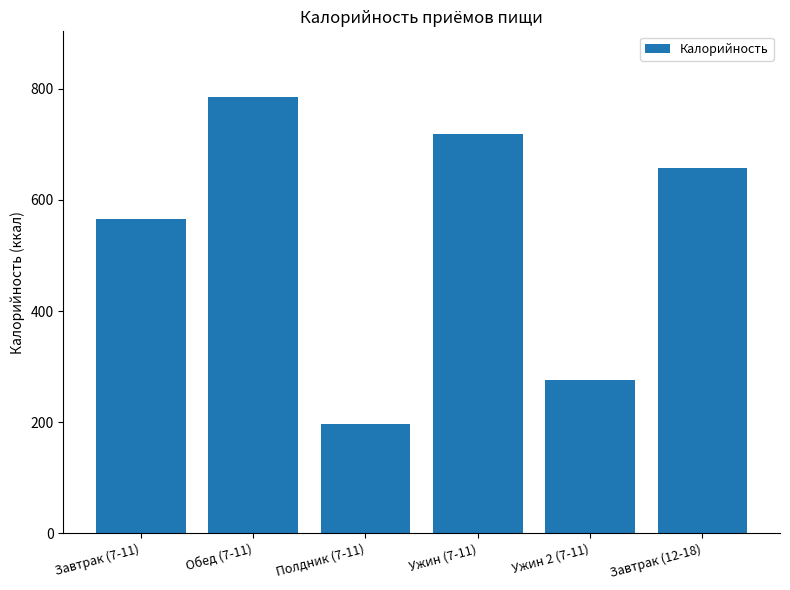

The value at Завтрак (7-11) is 565.9. True or false?

True